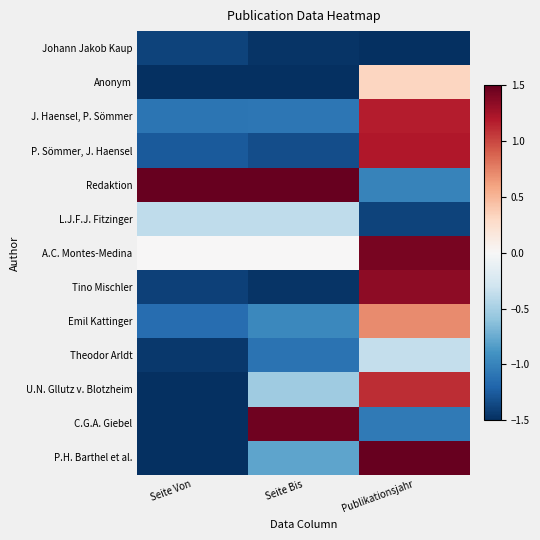

Which label corresponds to the smallest value in the chart?

Publikationsjahr